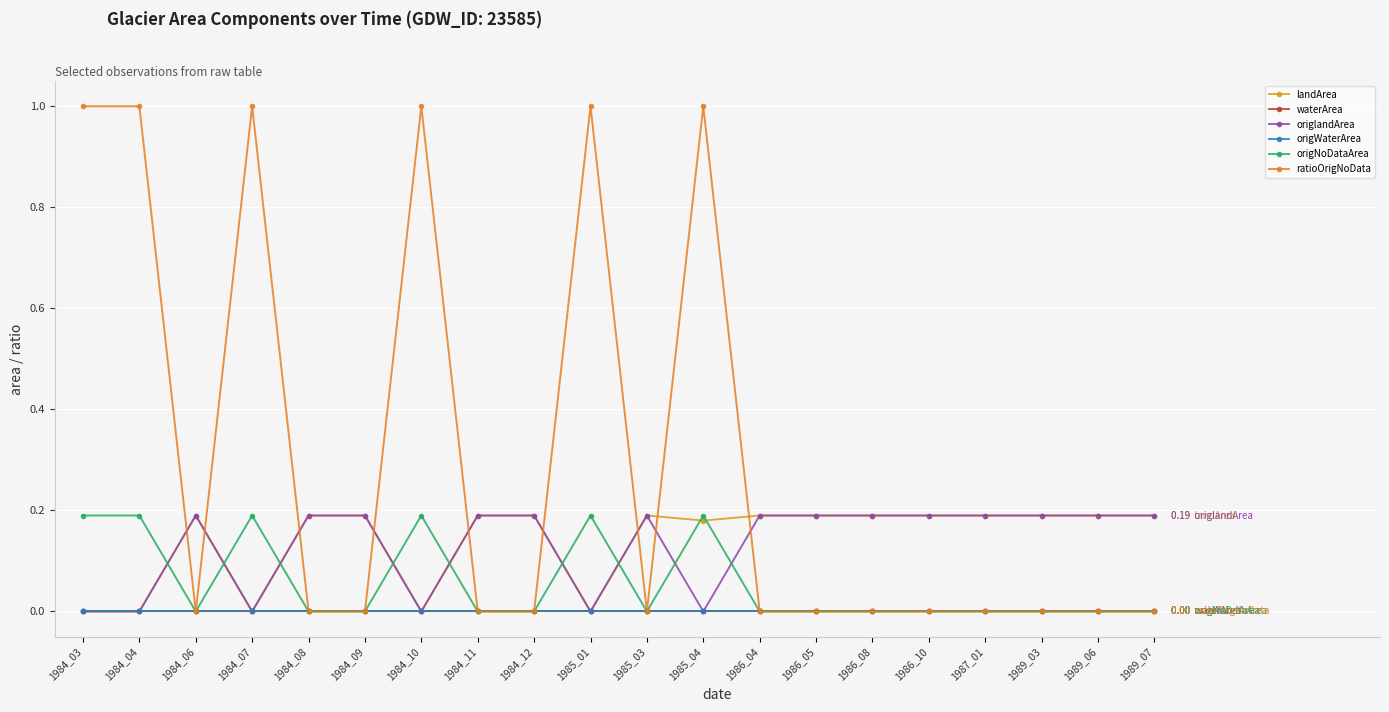

Does the chart have visible grid lines?

Yes